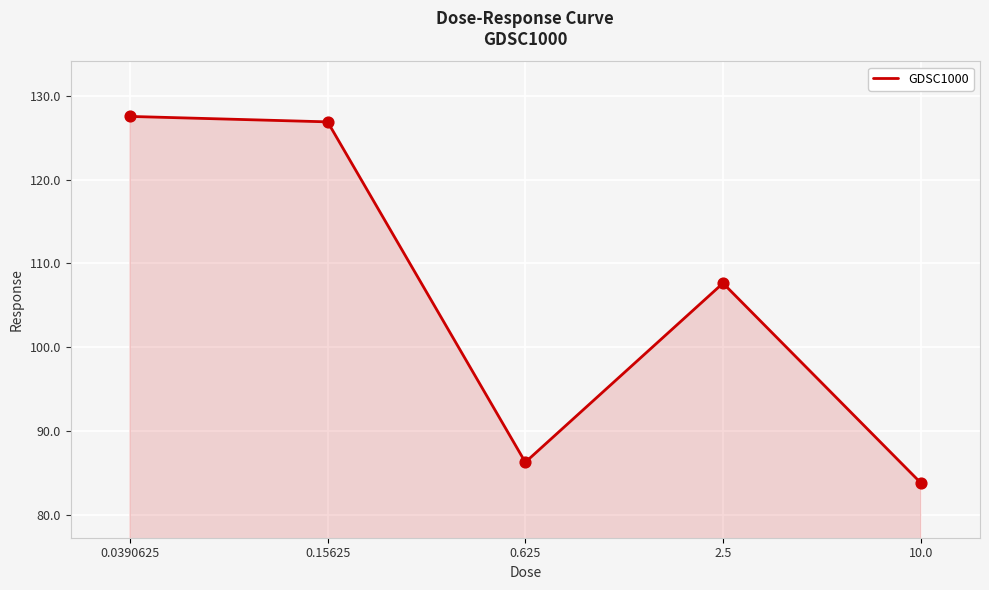

What is the change in value from 0.625 to 2.5?

+21.4